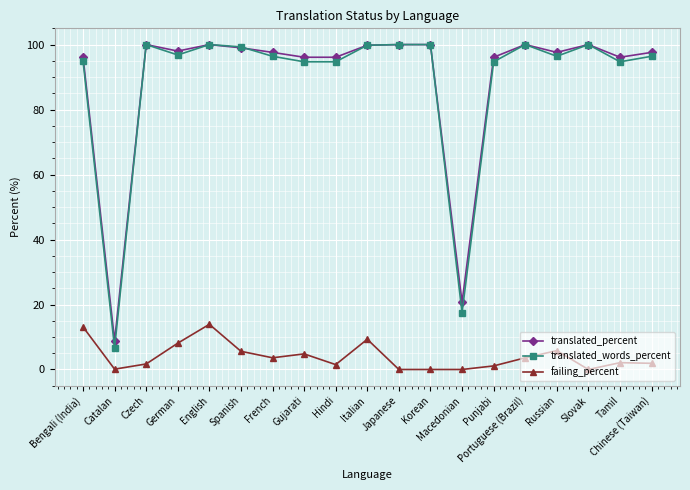

Count the number of categories in the chart.

19